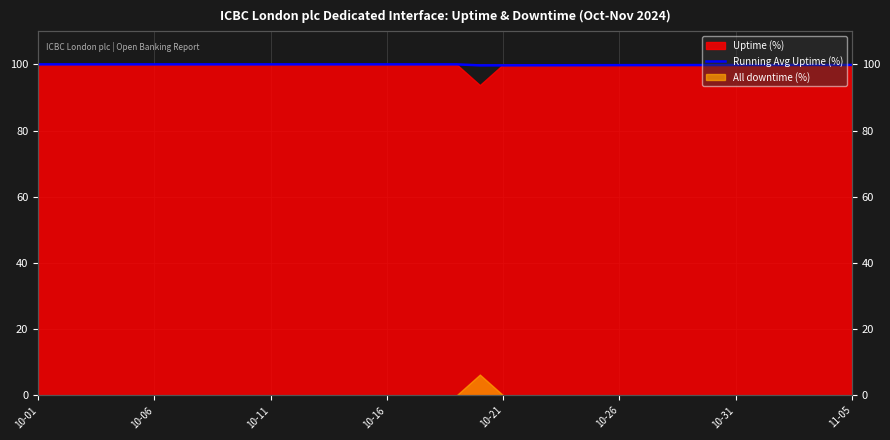

How many categories are shown in the chart?

36